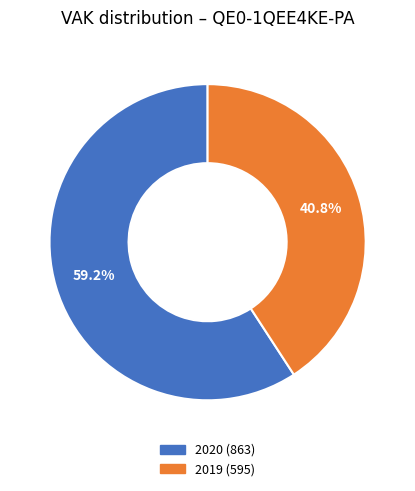

Does any single category account for the majority?

Yes